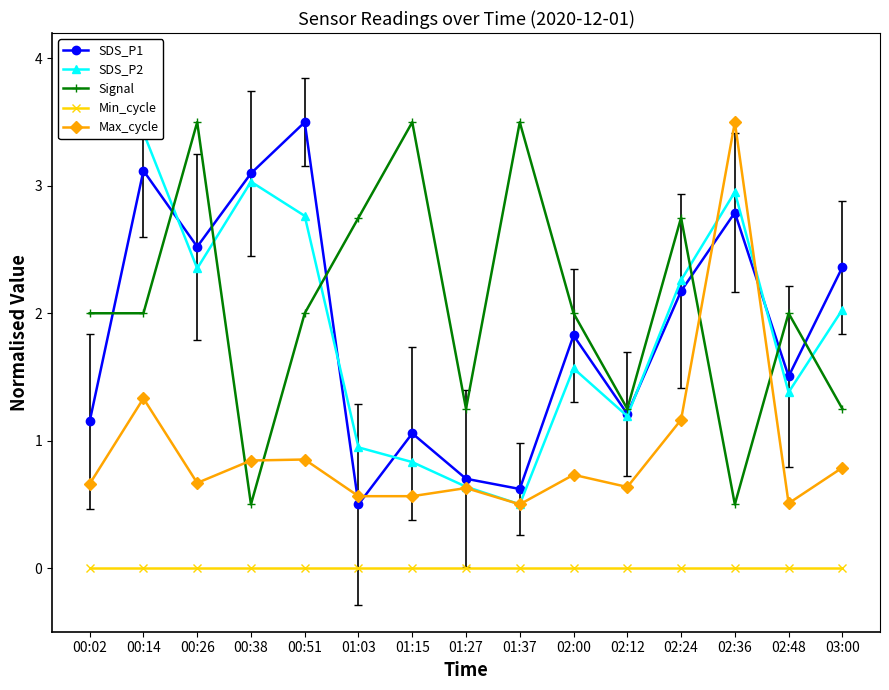

Reading left to right, transcribe all the data shown in this chart.

SDS_P1: 00:02=1.2	00:14=3.1	00:26=2.5	00:38=3.1	00:51=3.5	01:03=0.5	01:15=1.1	01:27=0.7	01:37=0.6	02:00=1.8	02:12=1.2	02:24=2.2	02:36=2.8	02:48=1.5	03:00=2.4
SDS_P2: 00:02=3.5	00:14=3.4	00:26=2.4	00:38=3.0	00:51=2.8	01:03=0.9	01:15=0.8	01:27=0.6	01:37=0.5	02:00=1.6	02:12=1.2	02:24=2.3	02:36=3.0	02:48=1.4	03:00=2.0
Signal: 00:02=2.0	00:14=2.0	00:26=3.5	00:38=0.5	00:51=2.0	01:03=2.8	01:15=3.5	01:27=1.2	01:37=3.5	02:00=2.0	02:12=1.2	02:24=2.8	02:36=0.5	02:48=2.0	03:00=1.2
Min_cycle: 00:02=0.0	00:14=0.0	00:26=0.0	00:38=0.0	00:51=0.0	01:03=0.0	01:15=0.0	01:27=0.0	01:37=0.0	02:00=0.0	02:12=0.0	02:24=0.0	02:36=0.0	02:48=0.0	03:00=0.0
Max_cycle: 00:02=0.7	00:14=1.3	00:26=0.7	00:38=0.8	00:51=0.9	01:03=0.6	01:15=0.6	01:27=0.6	01:37=0.5	02:00=0.7	02:12=0.6	02:24=1.2	02:36=3.5	02:48=0.5	03:00=0.8